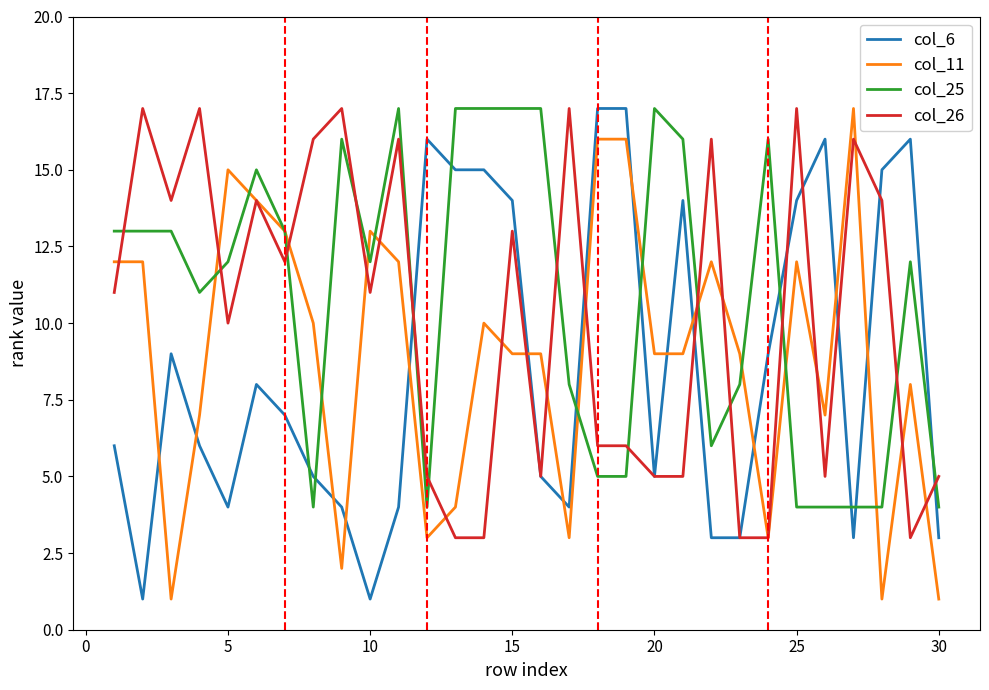

True or false: col_25 and col_6 cross at least once.

True